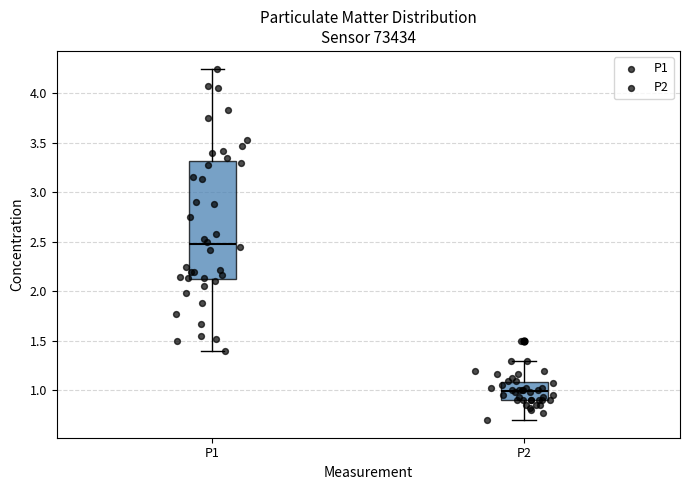

Which box has the highest median line?

P1